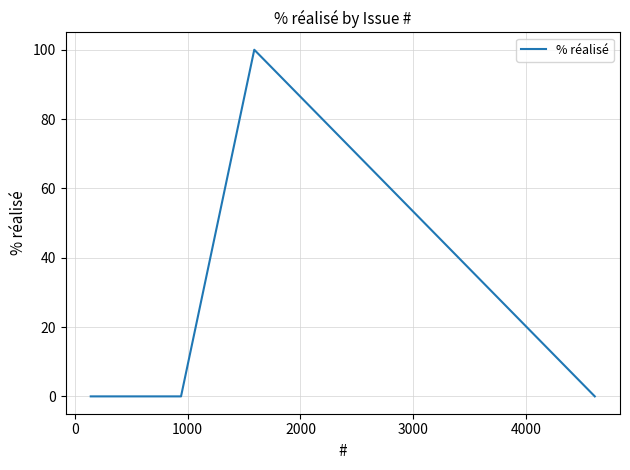

What is the difference between the maximum and minimum values?

100